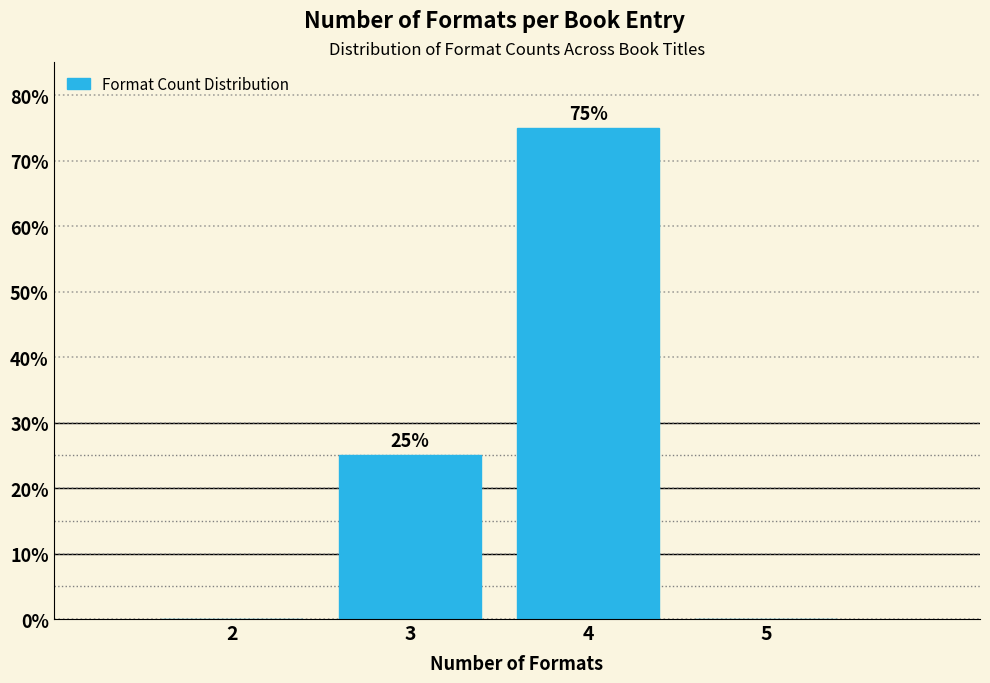

Over which range of the x-axis is the bar tallest?

3.5 to 4.5